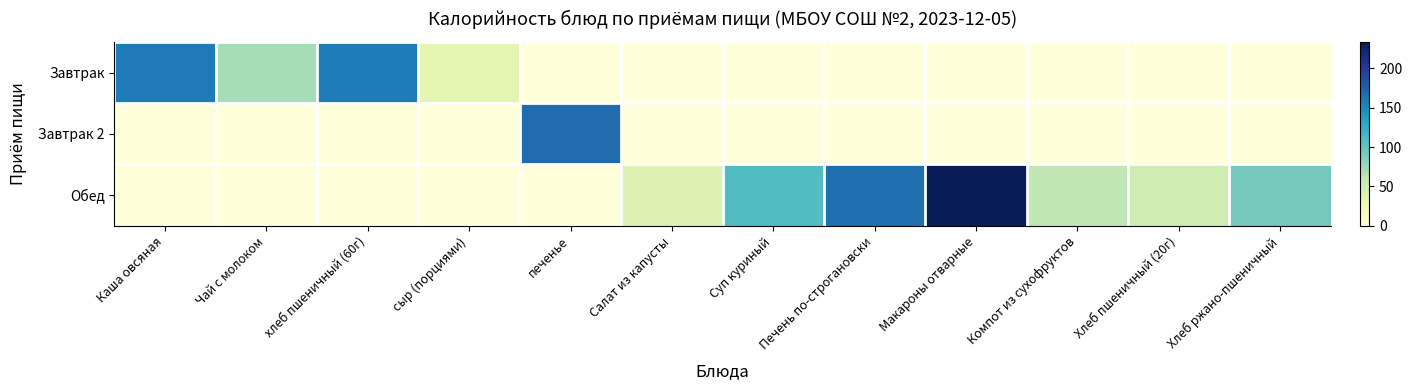

Which series has the widest spread of values?

Обед